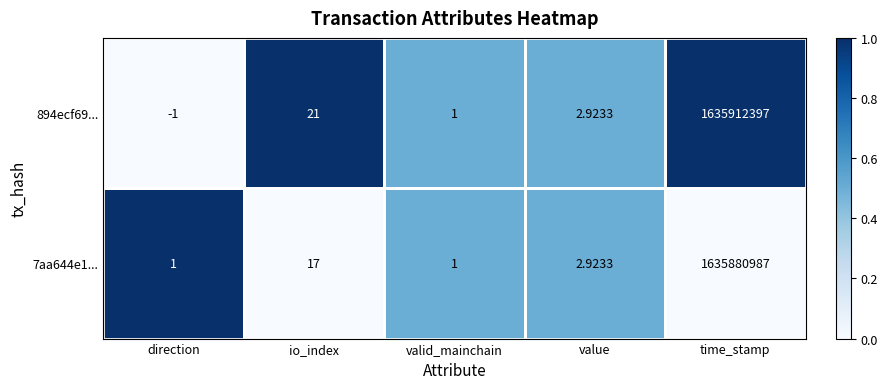

Where does the 7aa644e1... series first go above 2?

io_index